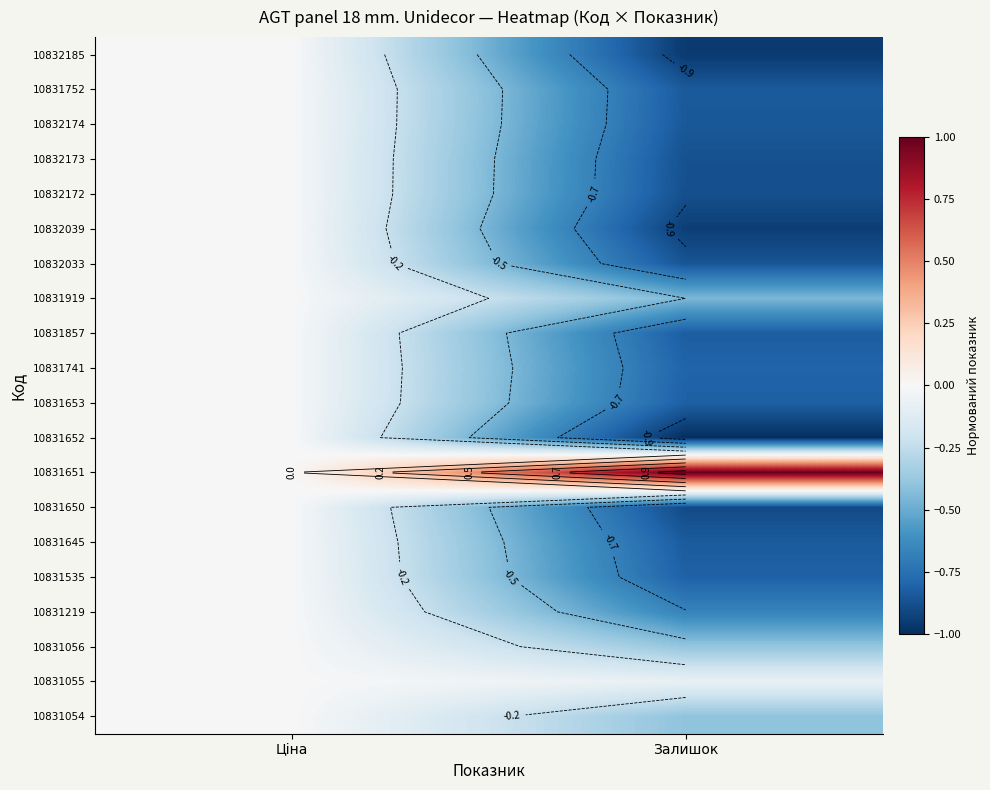

Which category has the highest value in the 10832174 series?

Ціна